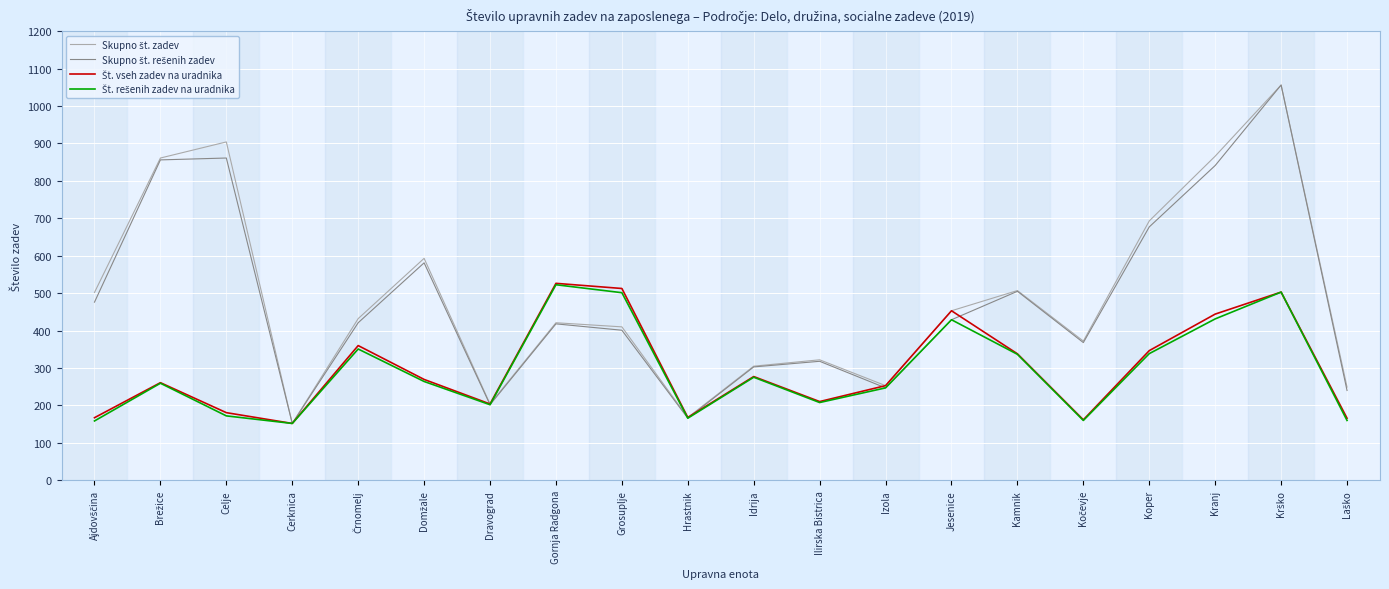

What is the smallest value displayed?

152.0